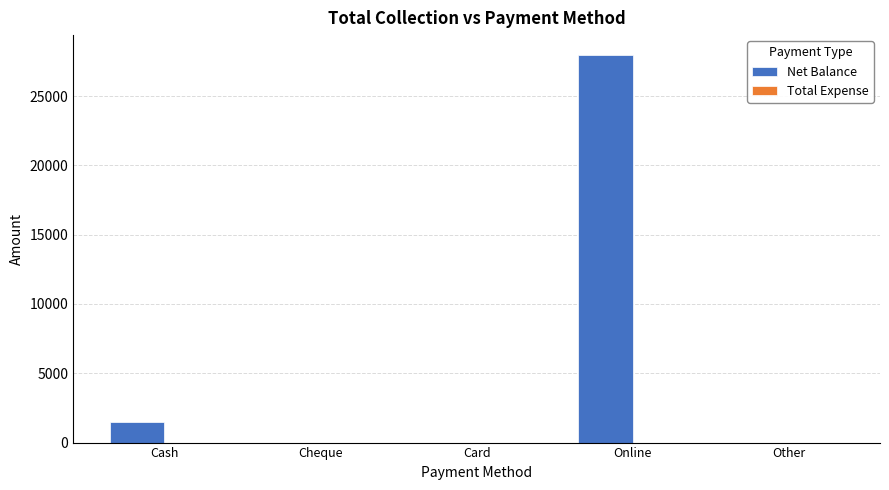

Reading left to right, extract all data points from this chart.

Cash=1500	Cheque=0	Card=0	Online=28000	Other=0